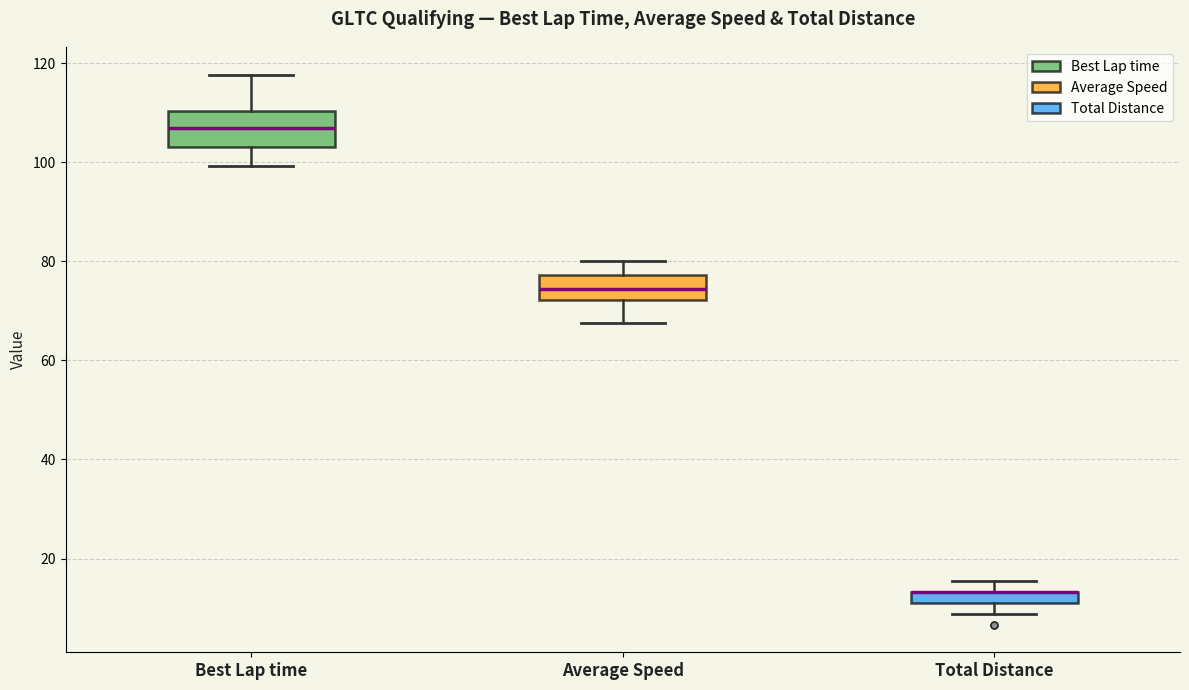

Where is the upper edge of the box for Total Distance on the y-axis? The values are not printed on the chart, so give them approximately, as read against the axis.

14